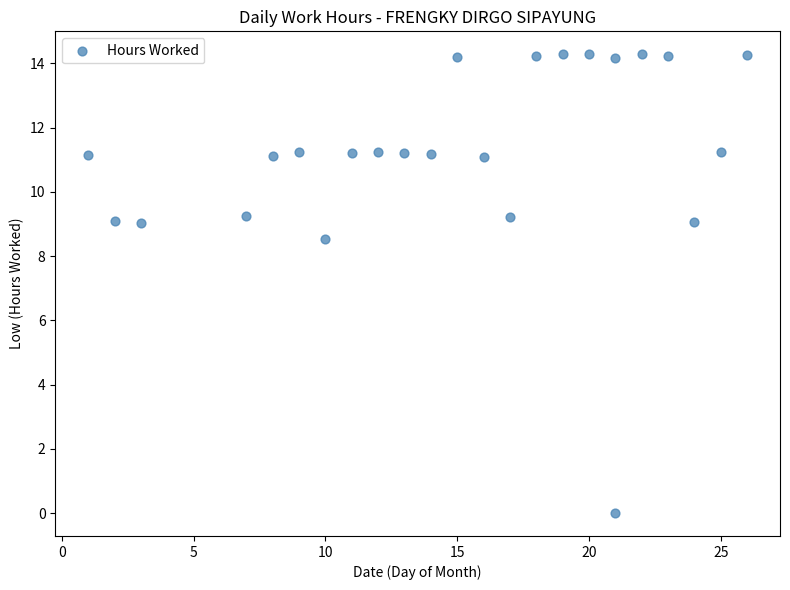

What Y value in the scatter plot is closest to 7?

8.5